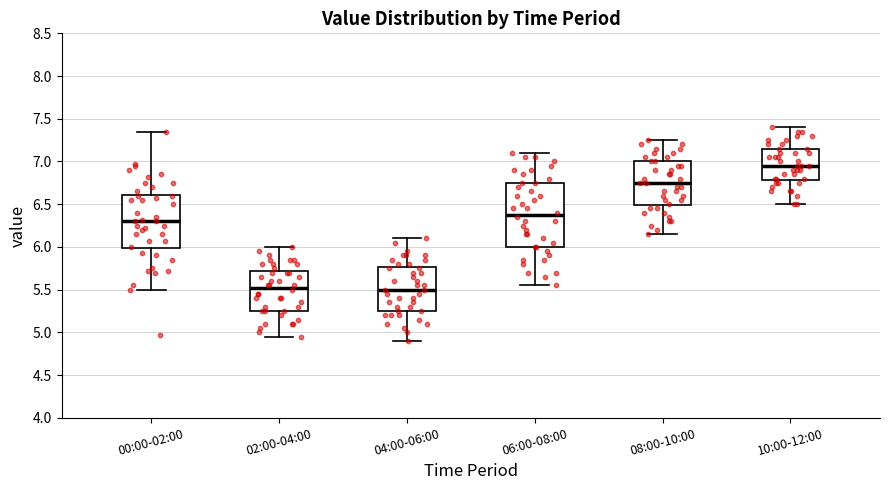

Where does the median line of the box for 08:00-10:00 sit on the y-axis? The values are not printed on the chart, so give them approximately, as read against the axis.

6.75